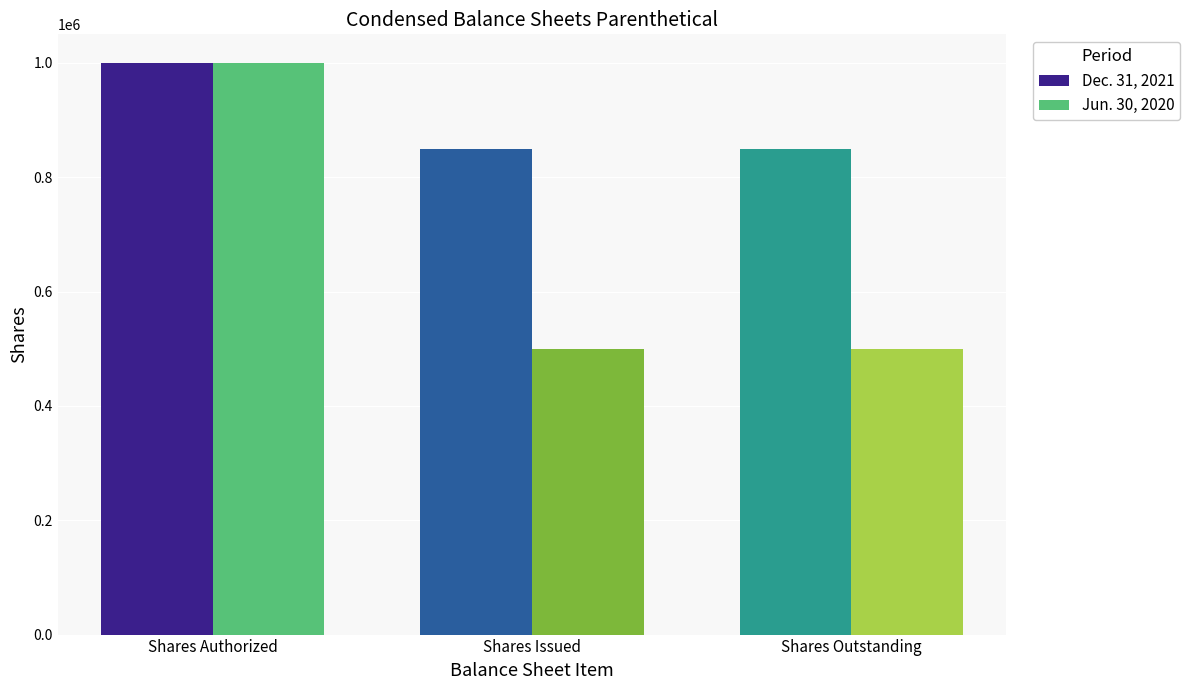

At Shares Issued, list the series in order from smallest to largest.

Jun. 30, 2020, Dec. 31, 2021